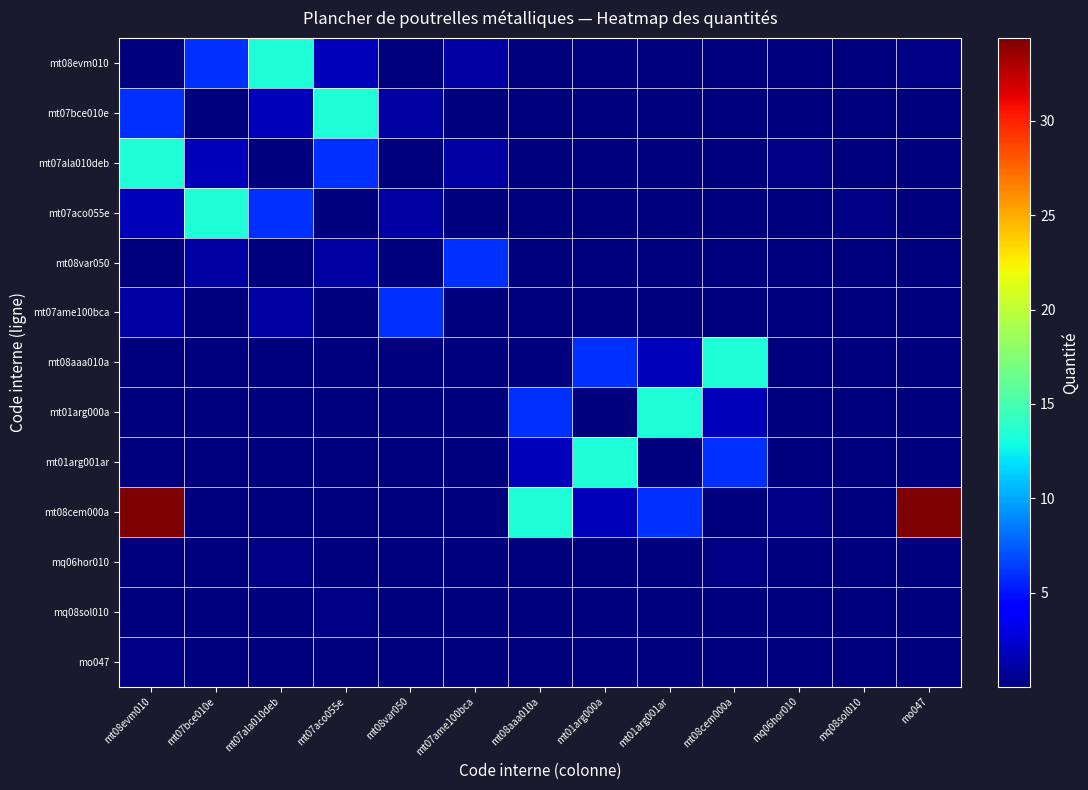

Reading left to right, extract all data points from this chart.

mt08evm010: mt08evm010=0.1	mt07bce010e=6.0	mt07ala010deb=13.4	mt07aco055e=1.8	mt08var050=0.0	mt07ame100bca=1.1	mt08aaa010a=0.0	mt01arg000a=0.0	mt01arg001ar=0.1	mt08cem000a=0.0	mq06hor010=0.0	mq08sol010=0.0	mo047=0.2
mt07bce010e: mt08evm010=6.0	mt07bce010e=0.1	mt07ala010deb=1.8	mt07aco055e=13.4	mt08var050=1.1	mt07ame100bca=0.0	mt08aaa010a=0.0	mt01arg000a=0.0	mt01arg001ar=0.0	mt08cem000a=0.1	mq06hor010=0.0	mq08sol010=0.0	mo047=0.1
mt07ala010deb: mt08evm010=13.4	mt07bce010e=1.8	mt07ala010deb=0.1	mt07aco055e=6.0	mt08var050=0.0	mt07ame100bca=1.1	mt08aaa010a=0.1	mt01arg000a=0.0	mt01arg001ar=0.0	mt08cem000a=0.0	mq06hor010=0.2	mq08sol010=0.1	mo047=0.1
mt07aco055e: mt08evm010=1.8	mt07bce010e=13.4	mt07ala010deb=6.0	mt07aco055e=0.1	mt08var050=1.1	mt07ame100bca=0.0	mt08aaa010a=0.0	mt01arg000a=0.1	mt01arg001ar=0.0	mt08cem000a=0.0	mq06hor010=0.1	mq08sol010=0.2	mo047=0.1
mt08var050: mt08evm010=0.0	mt07bce010e=1.1	mt07ala010deb=0.0	mt07aco055e=1.1	mt08var050=0.1	mt07ame100bca=6.0	mt08aaa010a=0.0	mt01arg000a=0.0	mt01arg001ar=0.1	mt08cem000a=0.0	mq06hor010=0.0	mq08sol010=0.0	mo047=0.1
mt07ame100bca: mt08evm010=1.1	mt07bce010e=0.0	mt07ala010deb=1.1	mt07aco055e=0.0	mt08var050=6.0	mt07ame100bca=0.1	mt08aaa010a=0.0	mt01arg000a=0.0	mt01arg001ar=0.0	mt08cem000a=0.1	mq06hor010=0.0	mq08sol010=0.0	mo047=0.1
mt08aaa010a: mt08evm010=0.0	mt07bce010e=0.0	mt07ala010deb=0.1	mt07aco055e=0.0	mt08var050=0.0	mt07ame100bca=0.0	mt08aaa010a=0.1	mt01arg000a=6.0	mt01arg001ar=1.8	mt08cem000a=13.4	mq06hor010=0.0	mq08sol010=0.1	mo047=0.1
mt01arg000a: mt08evm010=0.0	mt07bce010e=0.0	mt07ala010deb=0.0	mt07aco055e=0.1	mt08var050=0.0	mt07ame100bca=0.0	mt08aaa010a=6.0	mt01arg000a=0.1	mt01arg001ar=13.4	mt08cem000a=1.8	mq06hor010=0.1	mq08sol010=0.0	mo047=0.1
mt01arg001ar: mt08evm010=0.1	mt07bce010e=0.0	mt07ala010deb=0.0	mt07aco055e=0.0	mt08var050=0.1	mt07ame100bca=0.0	mt08aaa010a=1.8	mt01arg000a=13.4	mt01arg001ar=0.1	mt08cem000a=6.0	mq06hor010=0.1	mq08sol010=0.1	mo047=0.1
mt08cem000a: mt08evm010=34.4	mt07bce010e=0.0	mt07ala010deb=0.0	mt07aco055e=0.0	mt08var050=0.0	mt07ame100bca=0.1	mt08aaa010a=13.4	mt01arg000a=1.8	mt01arg001ar=6.0	mt08cem000a=0.1	mq06hor010=0.2	mq08sol010=0.1	mo047=34.4
mq06hor010: mt08evm010=0.0	mt07bce010e=0.0	mt07ala010deb=0.2	mt07aco055e=0.1	mt08var050=0.0	mt07ame100bca=0.0	mt08aaa010a=0.0	mt01arg000a=0.1	mt01arg001ar=0.1	mt08cem000a=0.2	mq06hor010=0.1	mq08sol010=0.0	mo047=0.0
mq08sol010: mt08evm010=0.0	mt07bce010e=0.0	mt07ala010deb=0.1	mt07aco055e=0.2	mt08var050=0.0	mt07ame100bca=0.0	mt08aaa010a=0.1	mt01arg000a=0.0	mt01arg001ar=0.1	mt08cem000a=0.1	mq06hor010=0.0	mq08sol010=0.1	mo047=0.0
mo047: mt08evm010=0.2	mt07bce010e=0.1	mt07ala010deb=0.1	mt07aco055e=0.1	mt08var050=0.1	mt07ame100bca=0.1	mt08aaa010a=0.1	mt01arg000a=0.1	mt01arg001ar=0.0	mt08cem000a=0.1	mq06hor010=0.0	mq08sol010=0.0	mo047=0.1